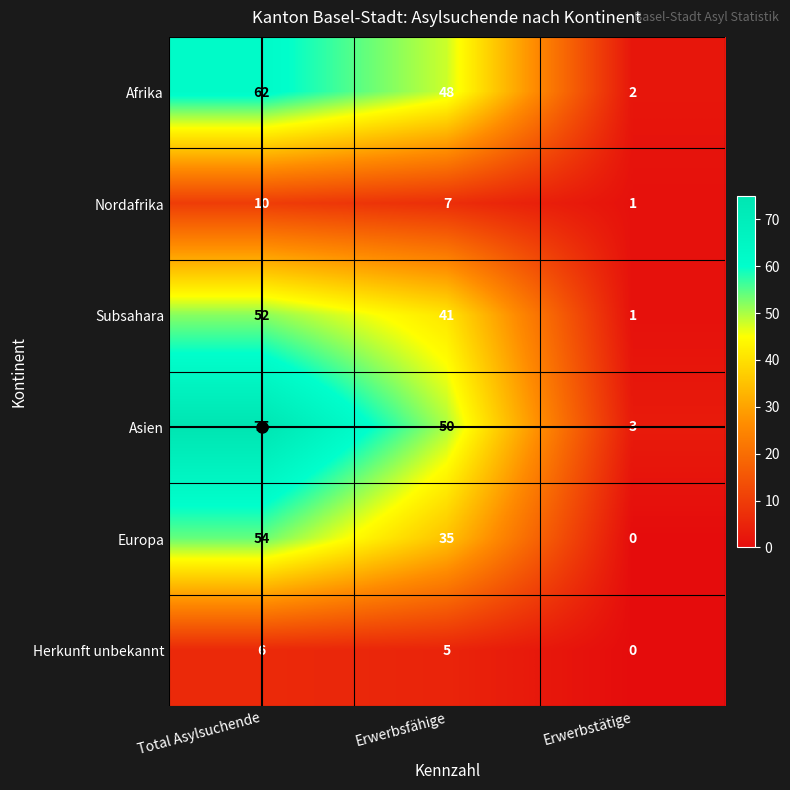

Between Total Asylsuchende and Erwerbstätige, which series saw the biggest shift?

Asien